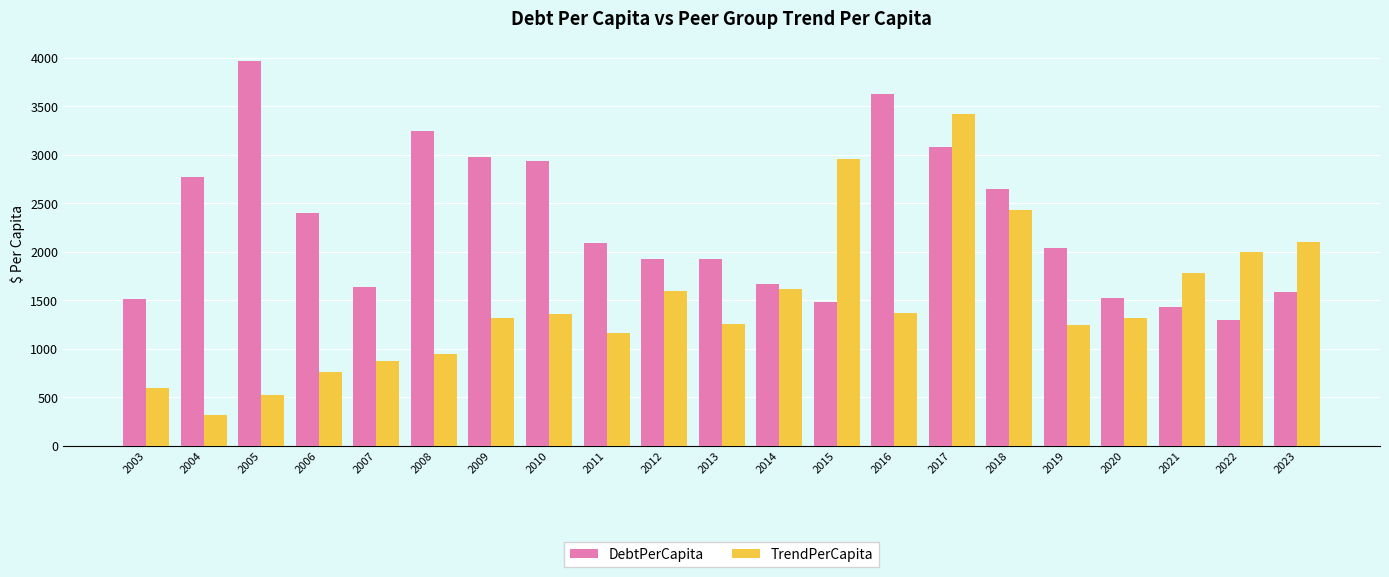

Which series has the largest range (max minus min)?

TrendPerCapita